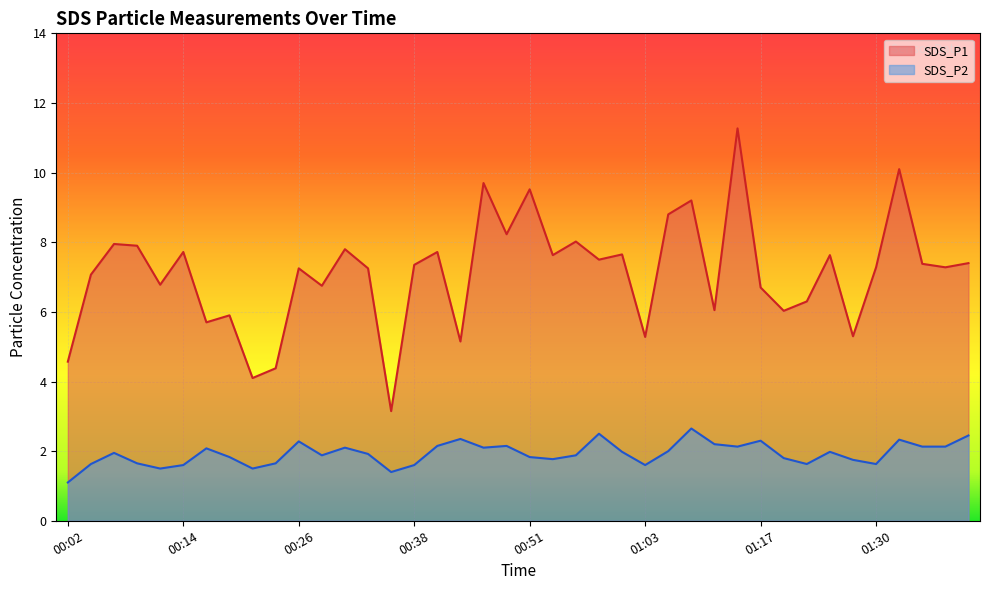

How many lines are shown in the chart?

2